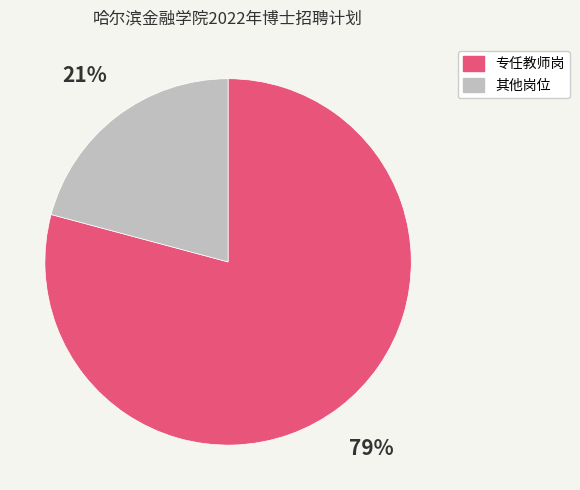

What is the majority slice?

专任教师岗